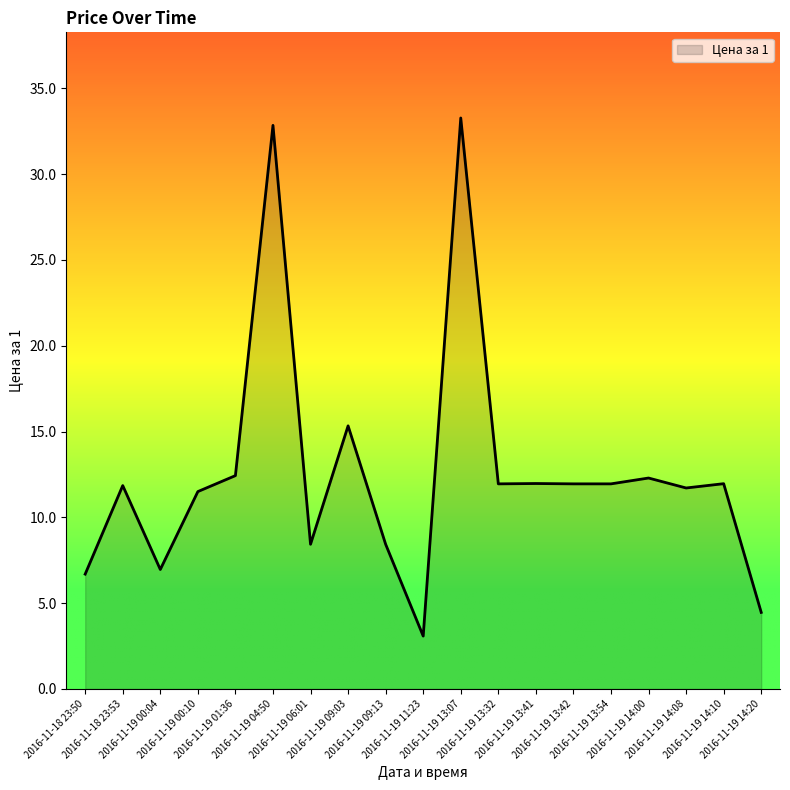

What is the difference between the maximum and minimum values?

30.2